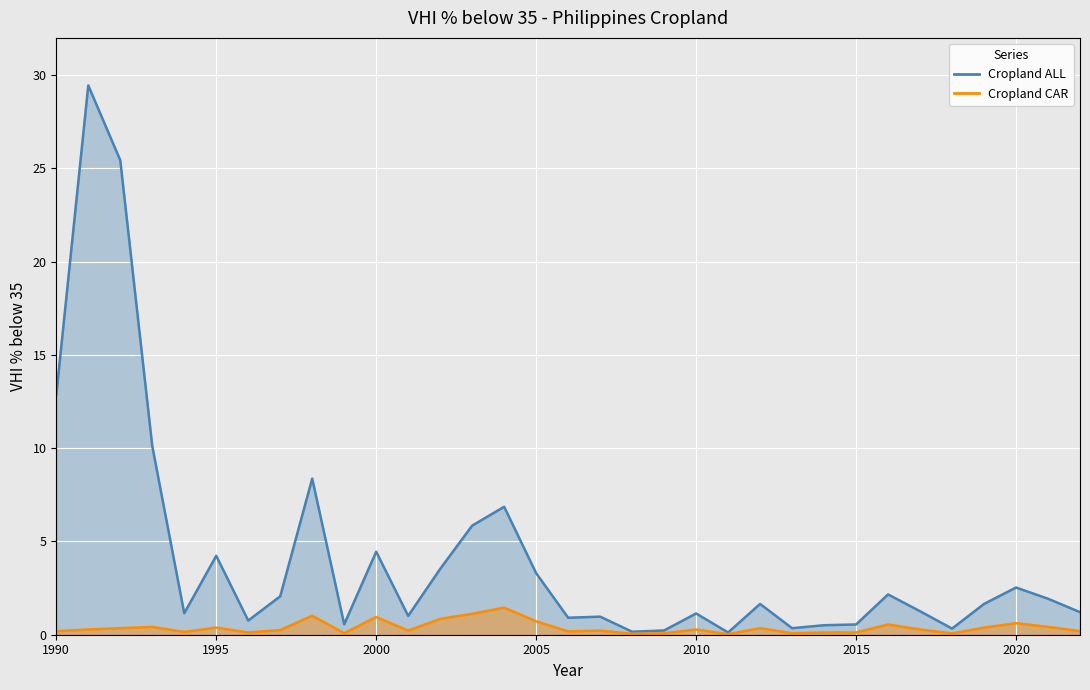

Where is Cropland ALL nearest to the value 14?

1990